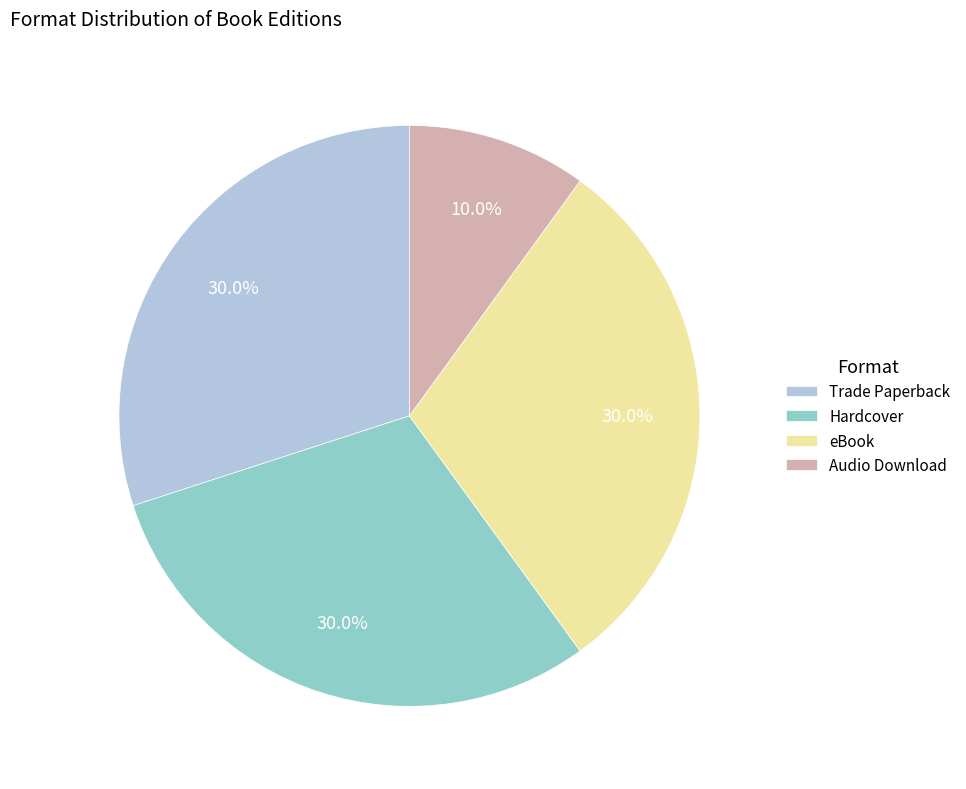

What percentage is NOT represented by Hardcover?

70.0%